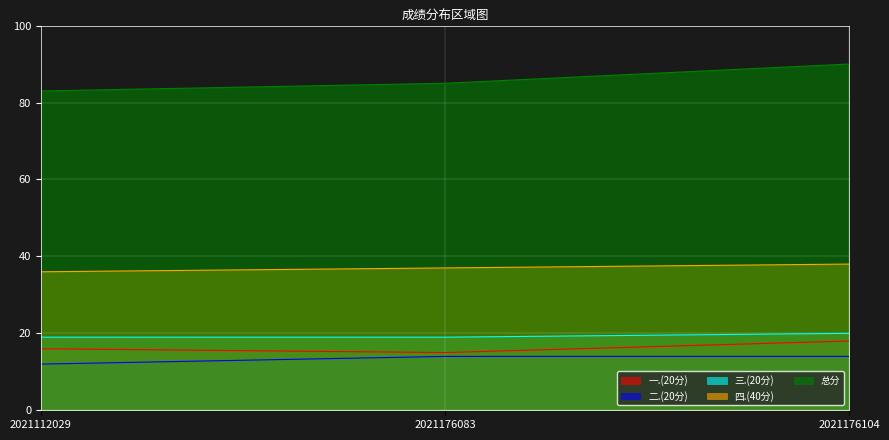

Which category has the lowest value across all series?

2021112029